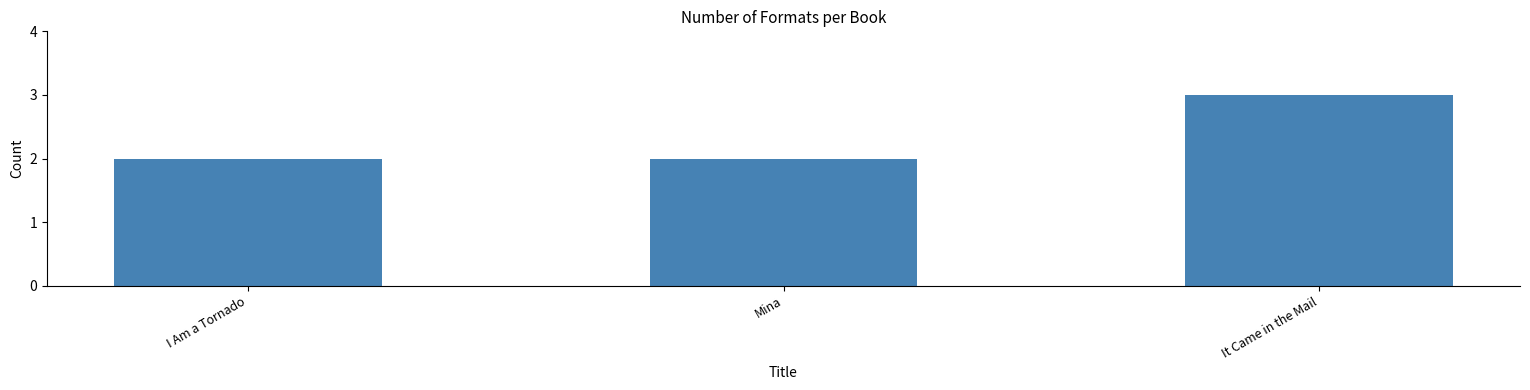

Which label corresponds to the largest value in the chart?

It Came in the Mail